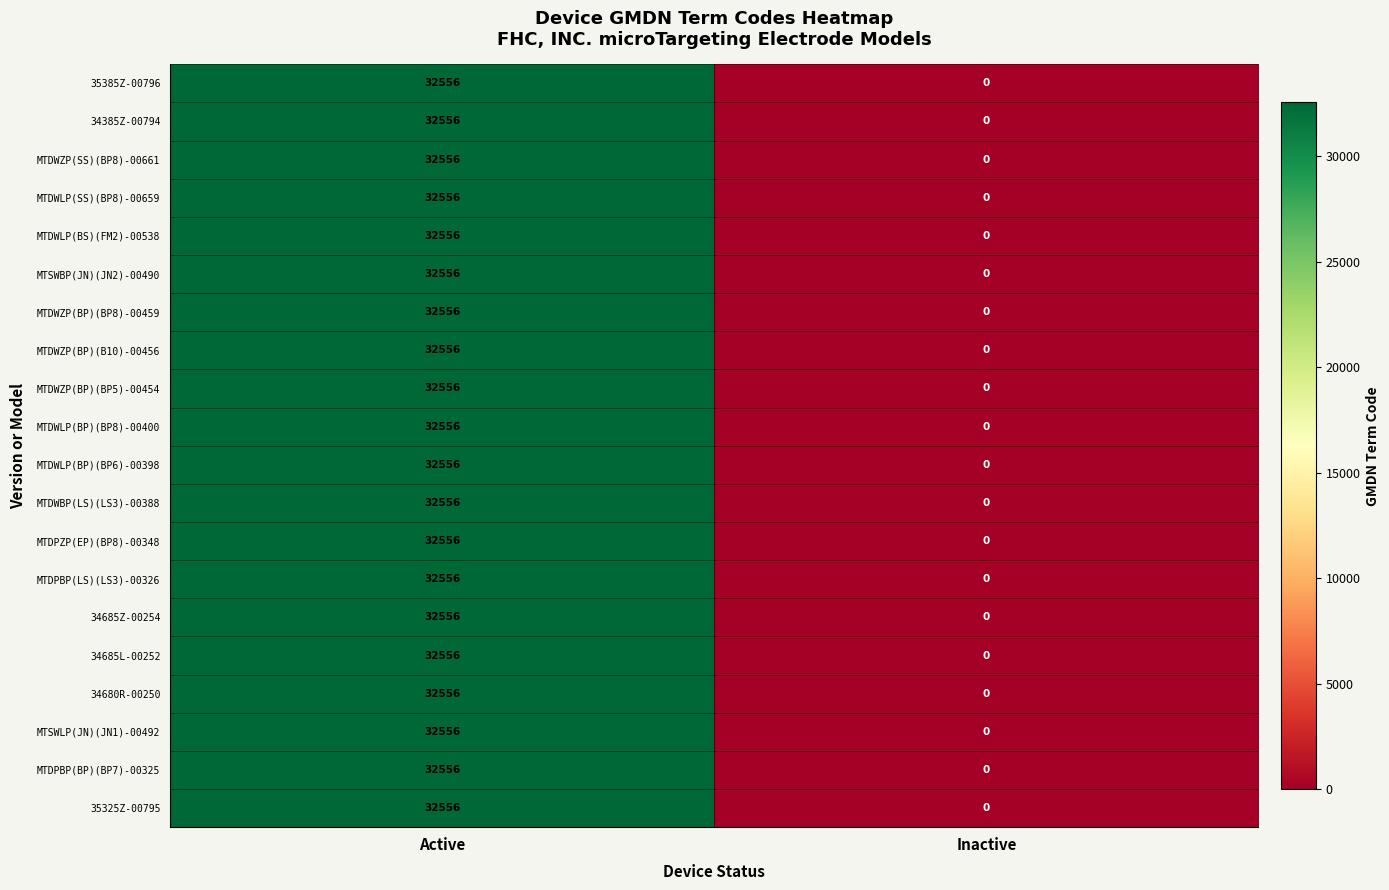

How many data points does each series have?

2